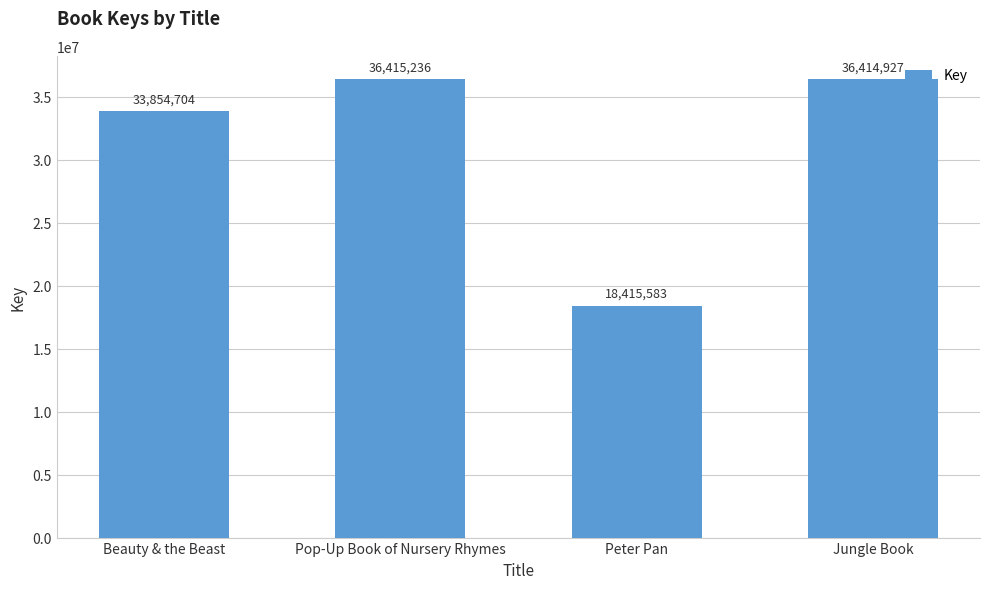

What is the sum of the values at Beauty & the Beast and Peter Pan?

52270287